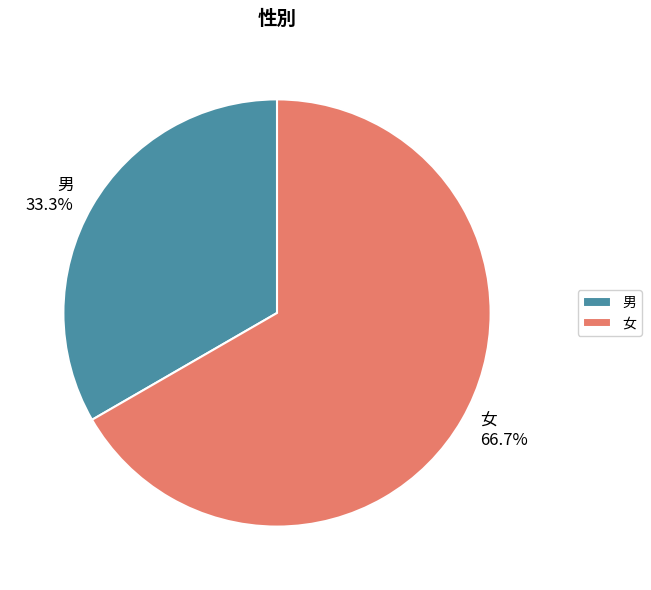

Which category has the biggest portion of the pie?

女